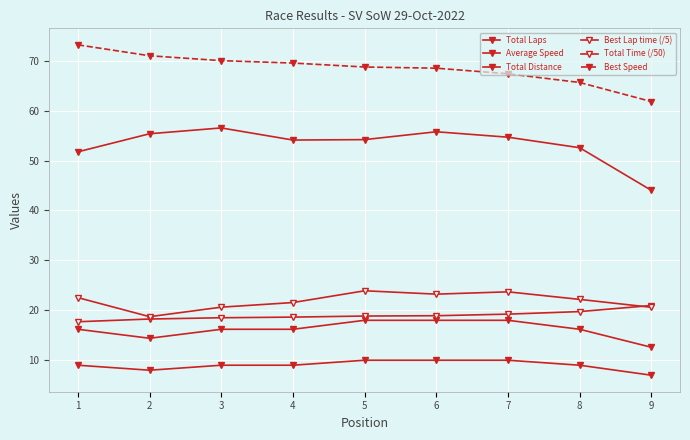

Which series has the largest total across all categories?

Best Speed